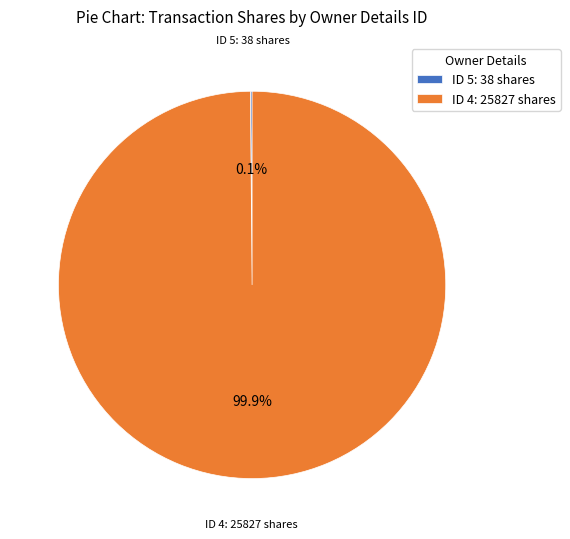

Which category accounts for the majority?

ID 4: 25827 shares